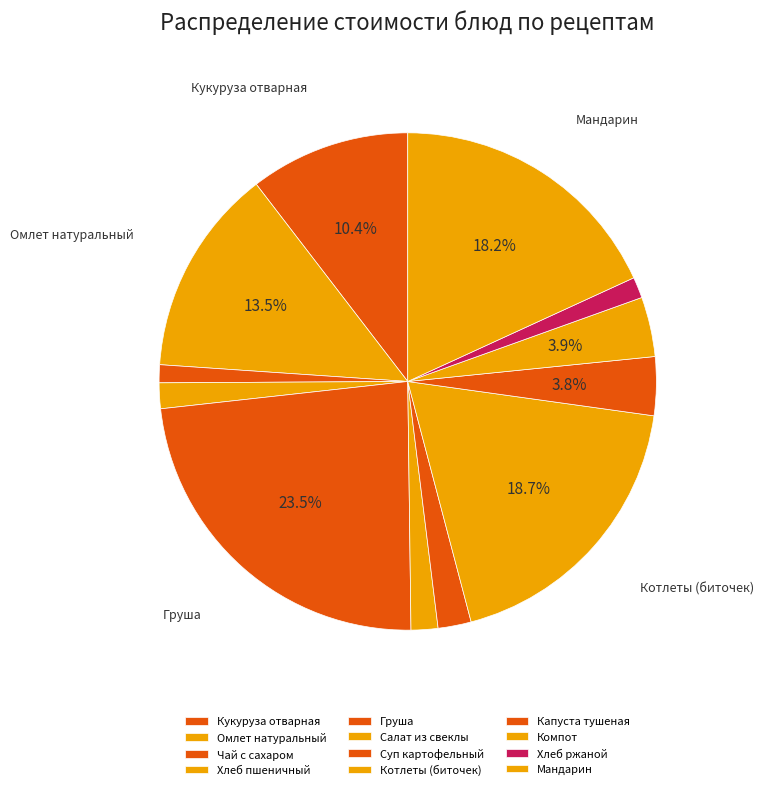

How many segments does this pie chart have?

12